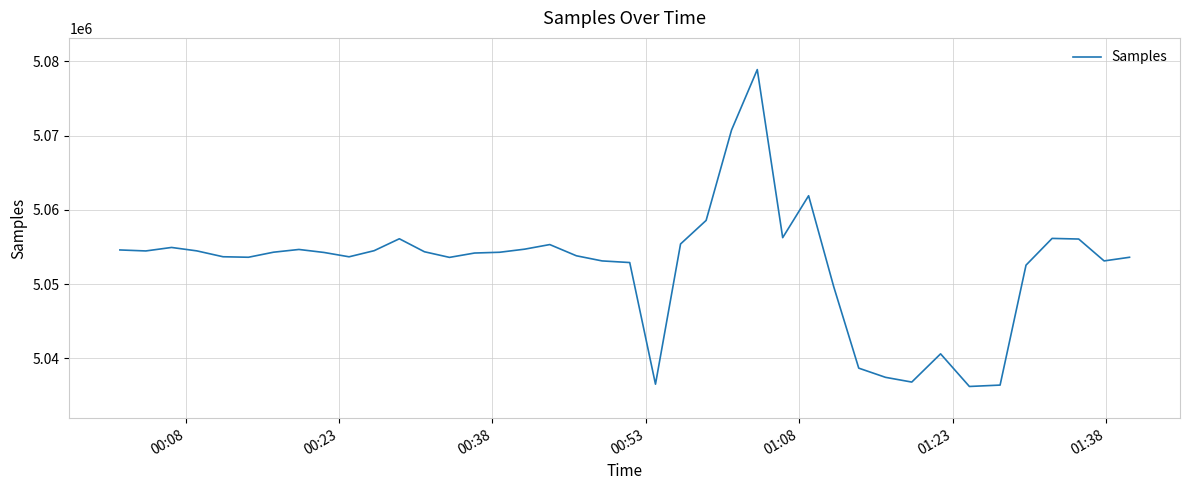

What is the greatest value displayed?

5078883